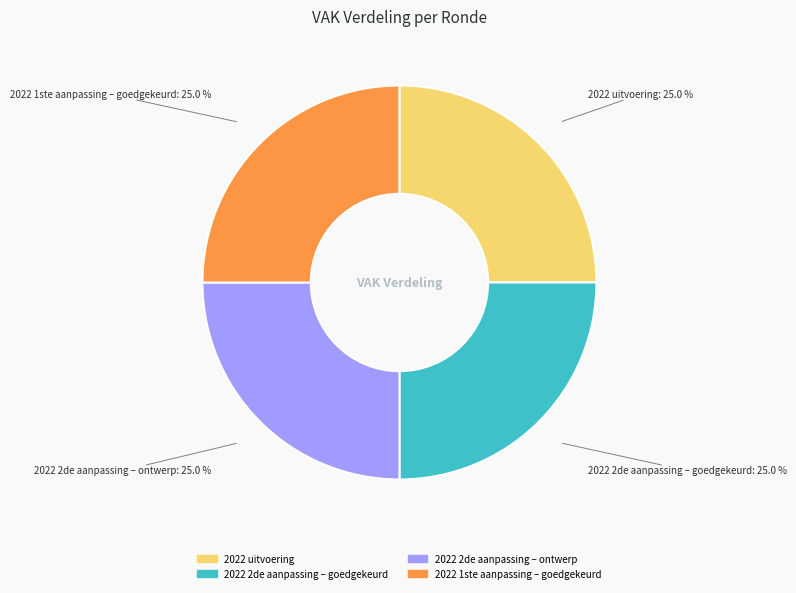

Does any single category account for the majority?

No